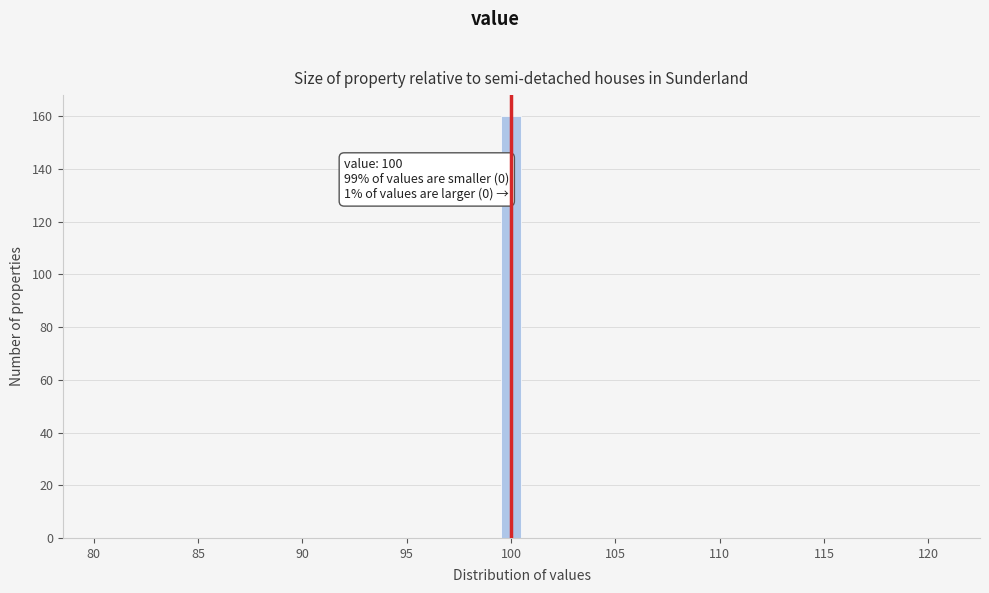

Read against the x-axis, roughly where is the centre of the tallest bar?

100.0